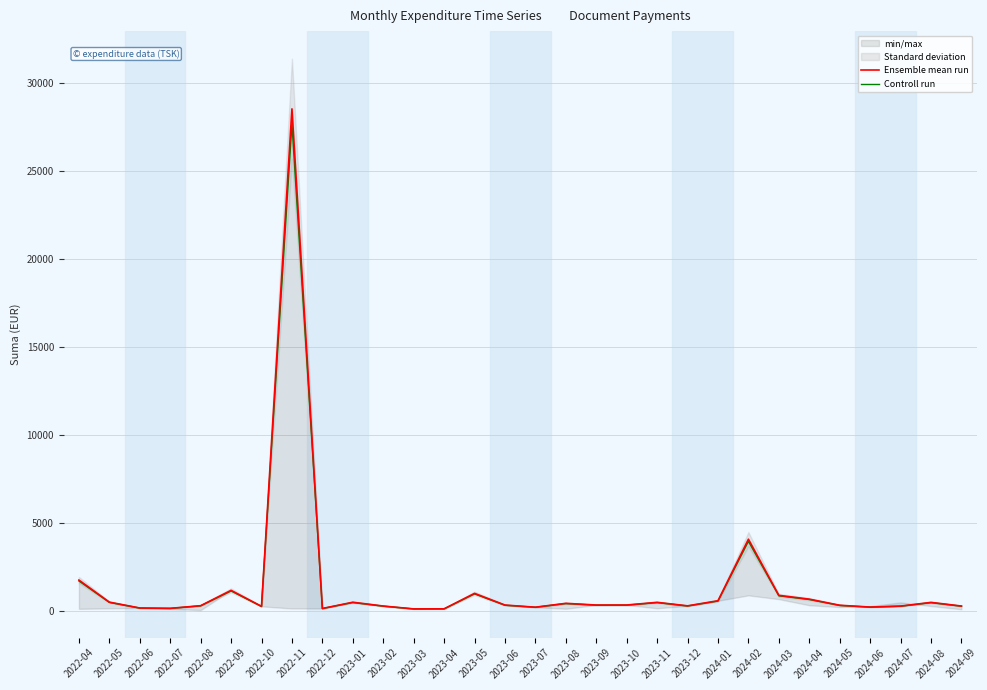

In Controll run, how many points are lower than both neighbors (excluding endpoints)?

8